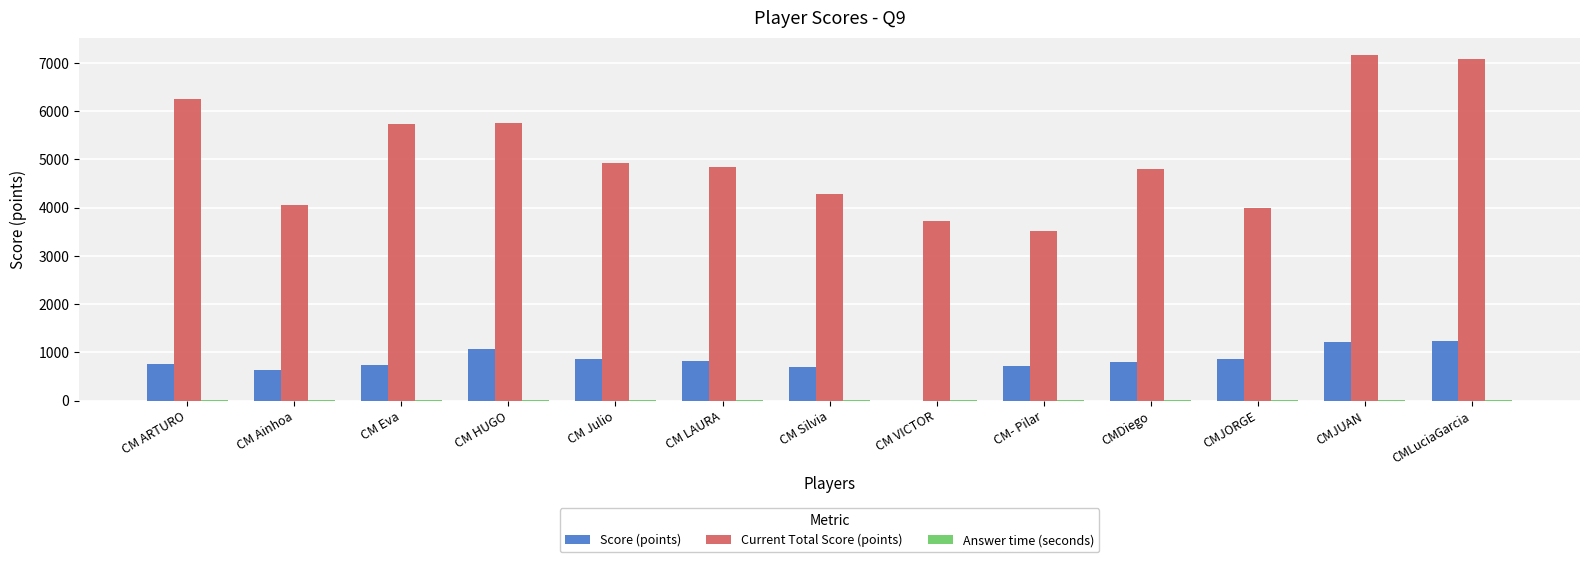

Between CM Ainhoa and CM LAURA, which series saw the biggest shift?

Current Total Score (points)